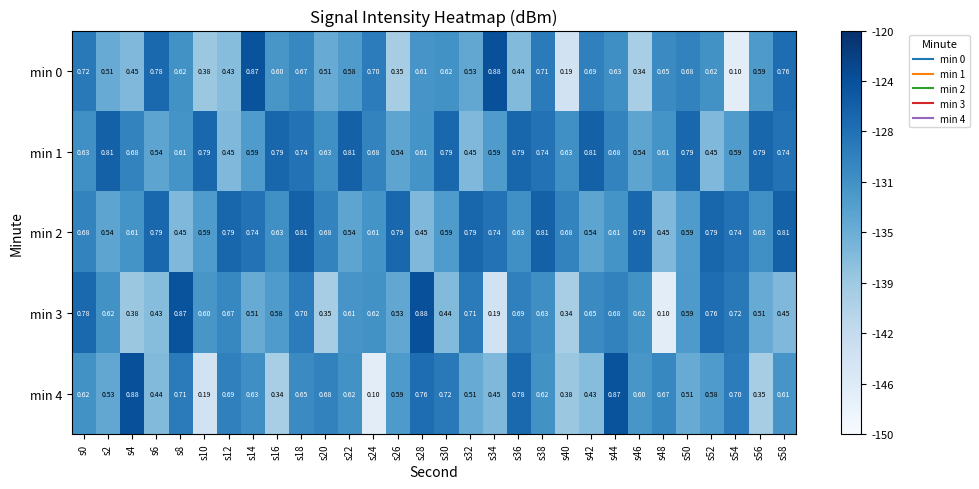

How many series are shown in this chart?

5